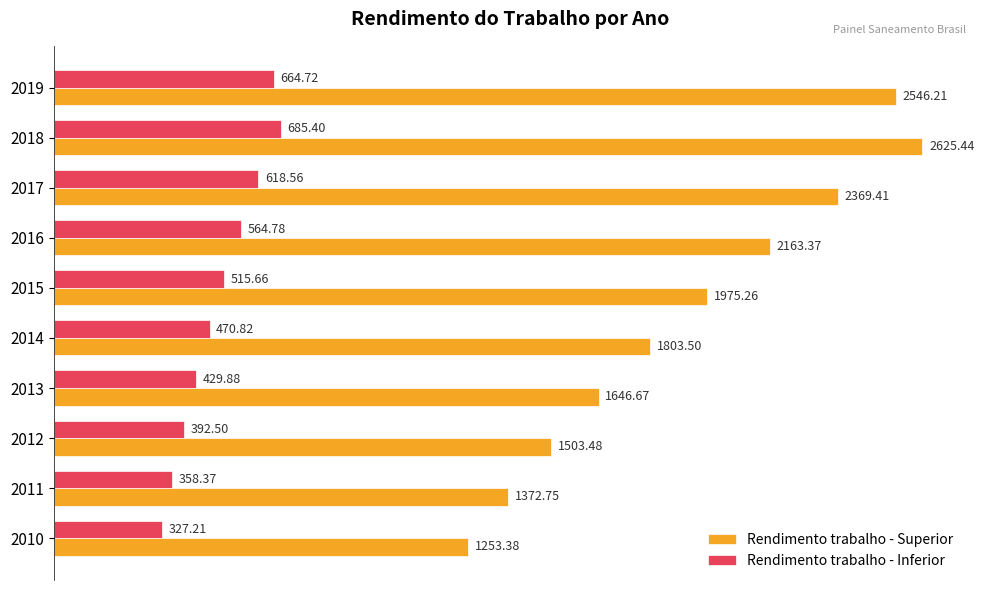

Rank the categories by Rendimento trabalho - Superior value from lowest to highest.

2010, 2011, 2012, 2013, 2014, 2015, 2016, 2017, 2019, 2018